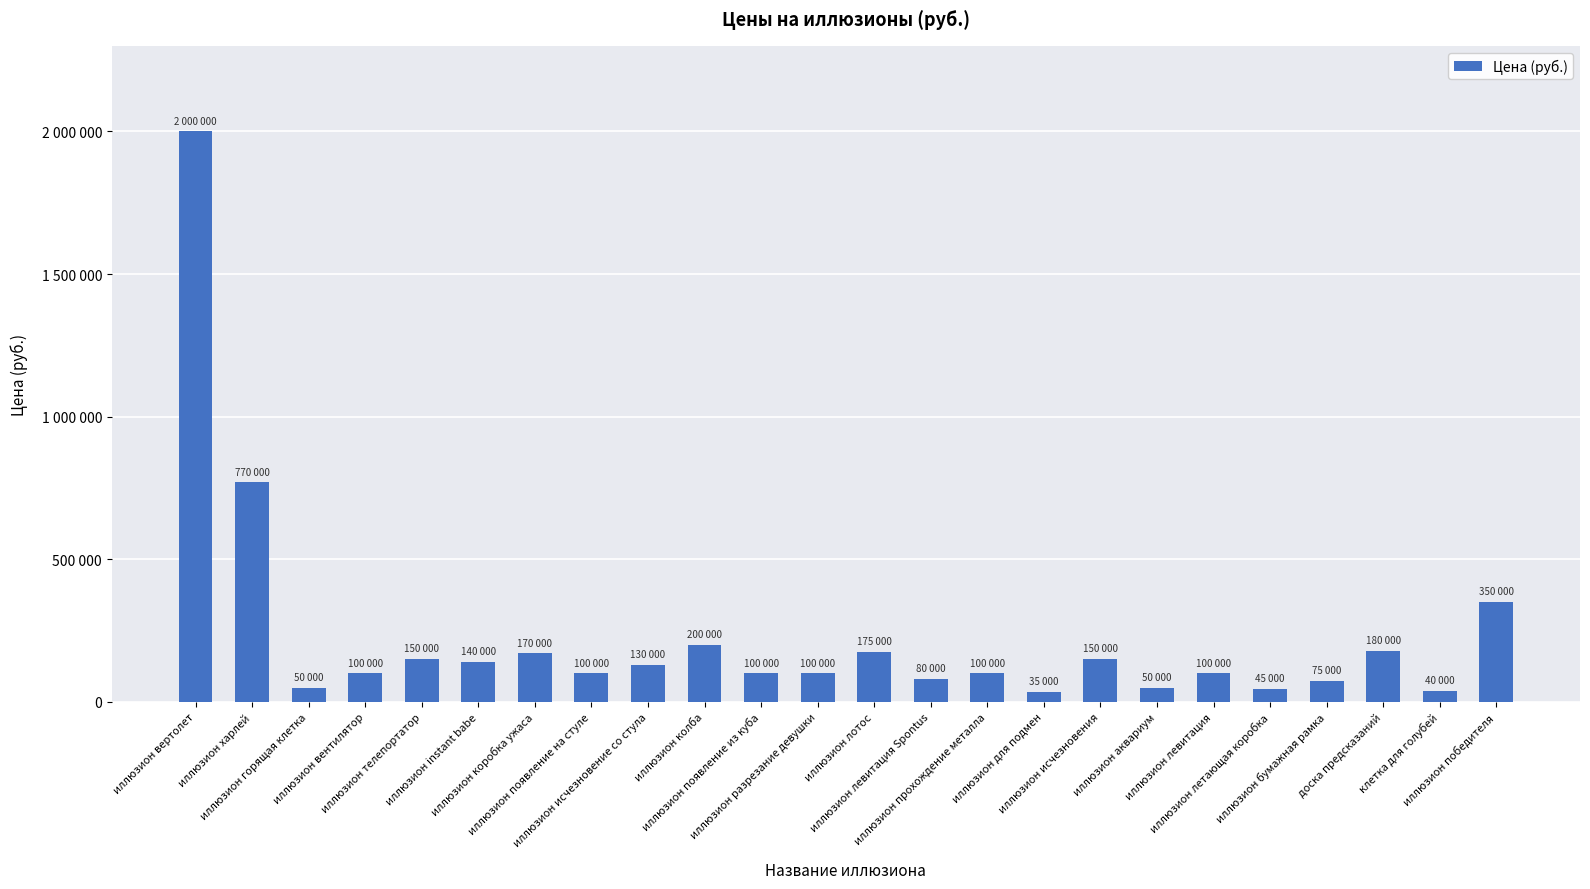

Approximately how many times larger is the value at иллюзион вертолет compared to иллюзион колба?

10.0